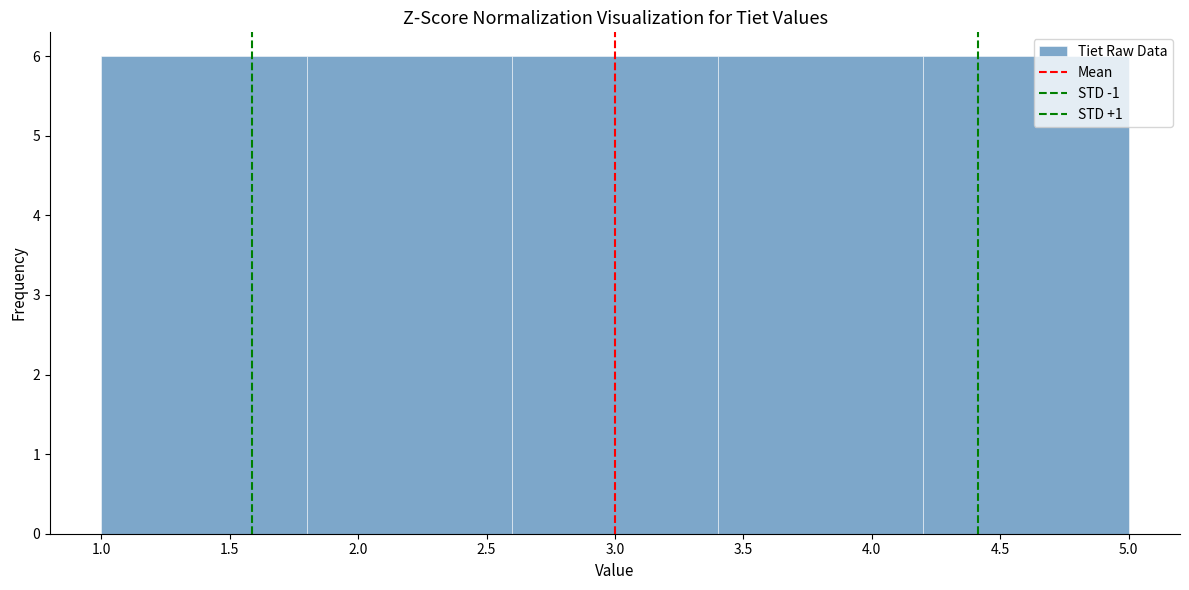

Reading left to right, list every bar in this chart as the range it spans on the x-axis followed by its height. The values are not printed on the chart, so give them approximately, as read against the axis.

1.0 to 1.8: 6
1.8 to 2.6: 6
2.6 to 3.4: 6
3.4 to 4.2: 6
4.2 to 5.0: 6